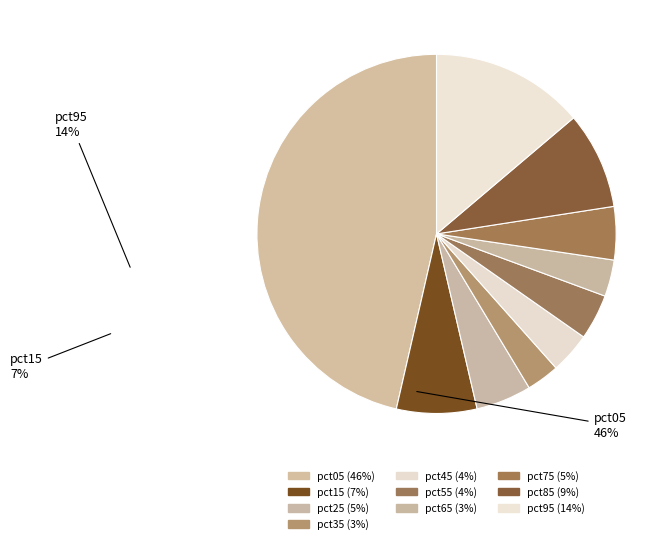

To the nearest percent, what is the average slice percentage?

10%